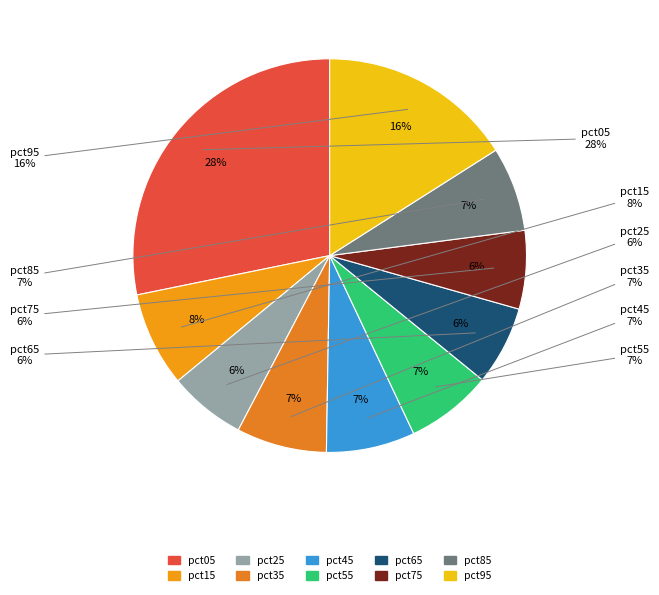

How many slices are in this pie chart?

10